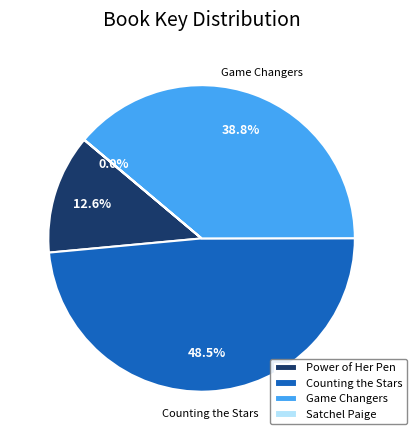

Is there any slice that represents more than half of the pie?

No